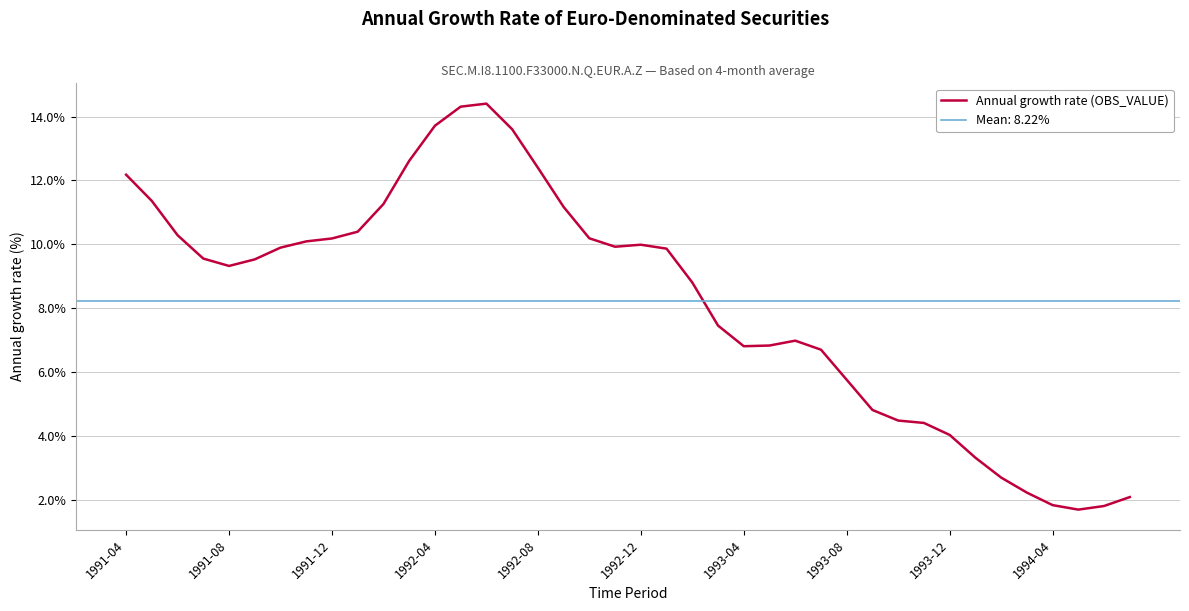

The value at 38 is 1.8. True or false?

True